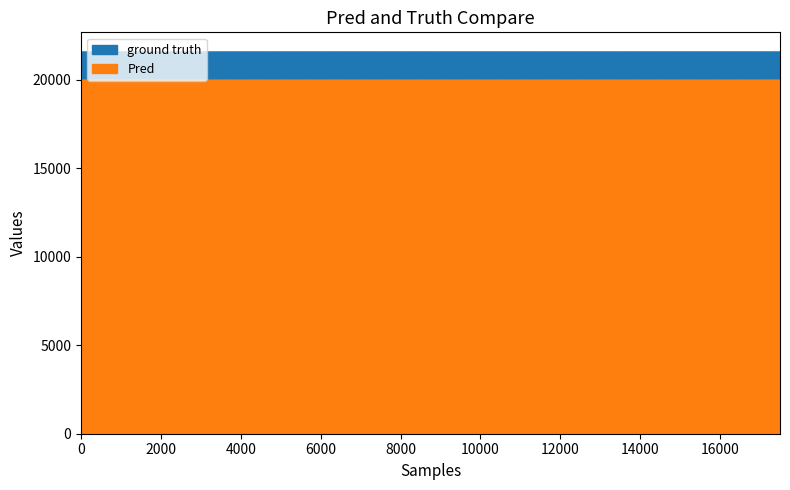

Where is the first local maximum for Pred?

3